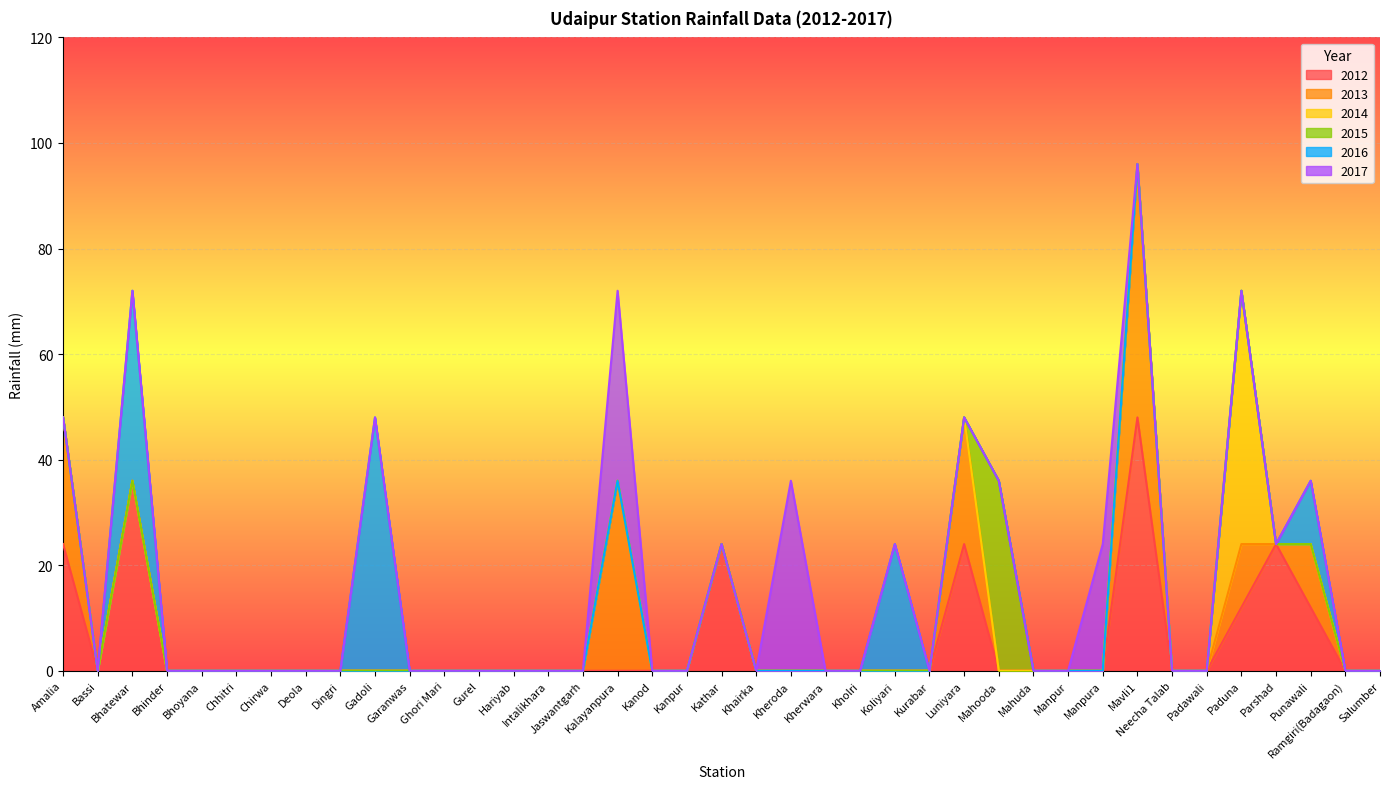

True or false: 2017 has more than 0 interior local peaks.

True